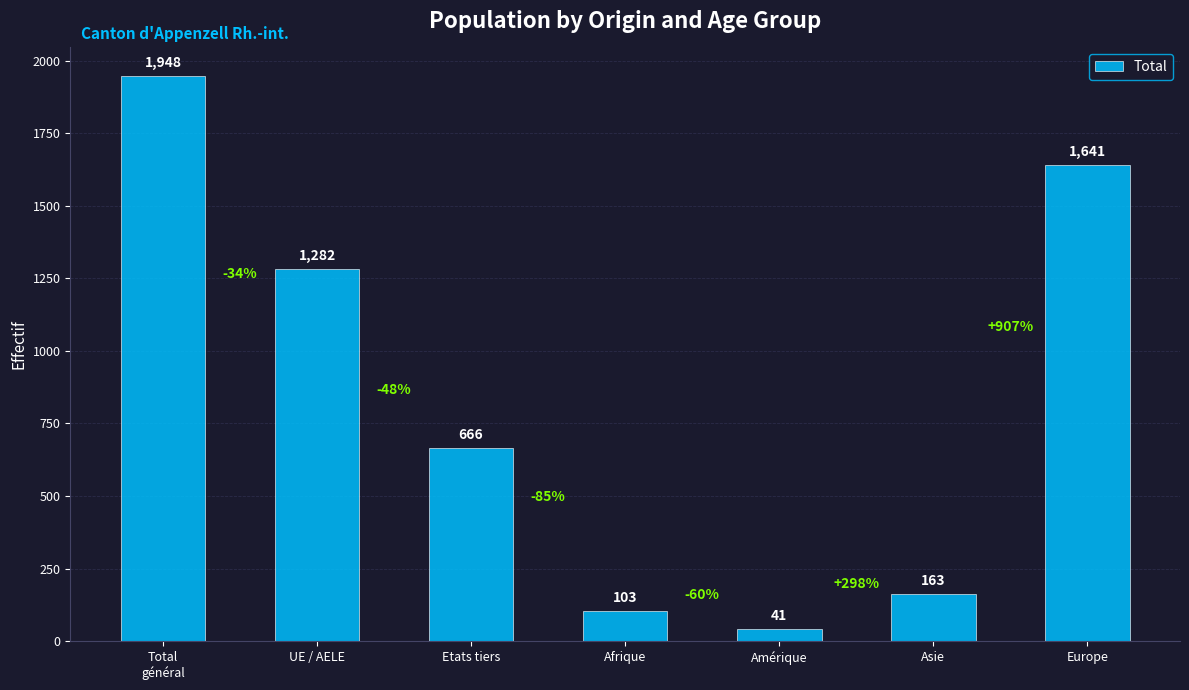

Rank the categories by value from lowest to highest.

Amérique, Afrique, Asie, Etats tiers, UE / AELE, Europe, Total
général